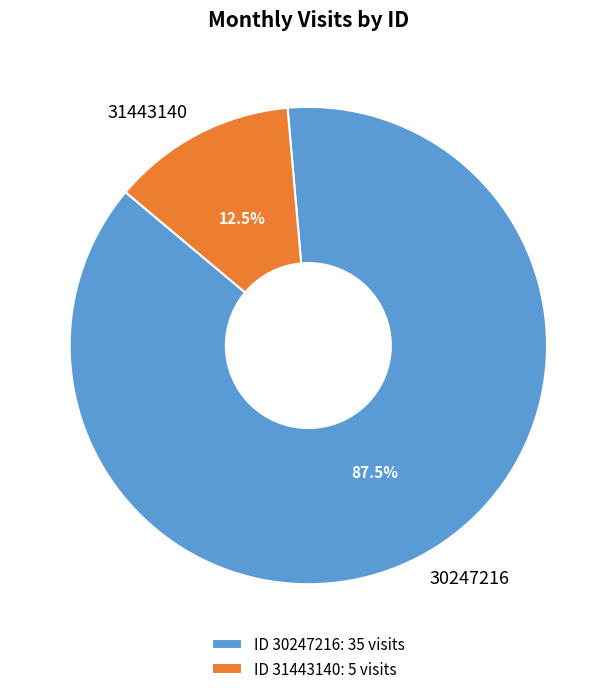

Approximately how many times larger is the value at 30247216 compared to 31443140?

7.0